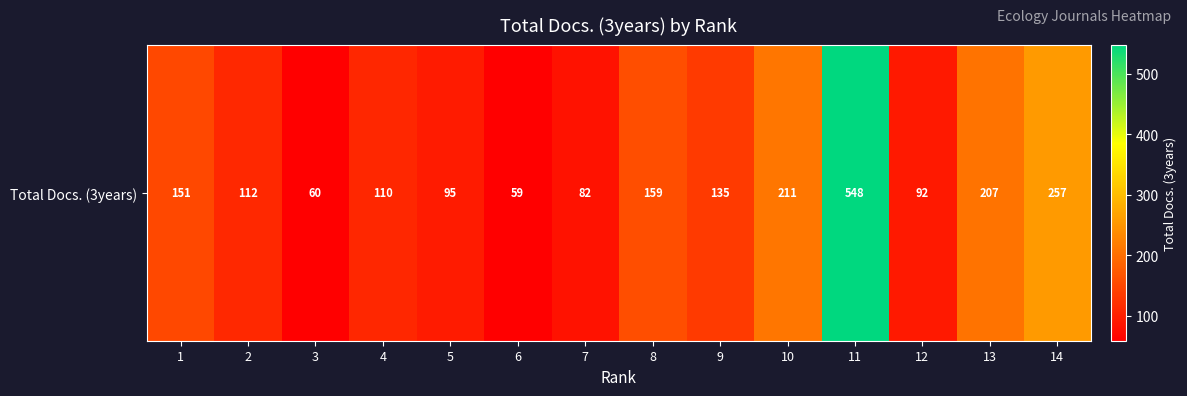

Reading left to right, transcribe all the data shown in this chart.

151	112	60	110	95	59	82	159	135	211	548	92	207	257